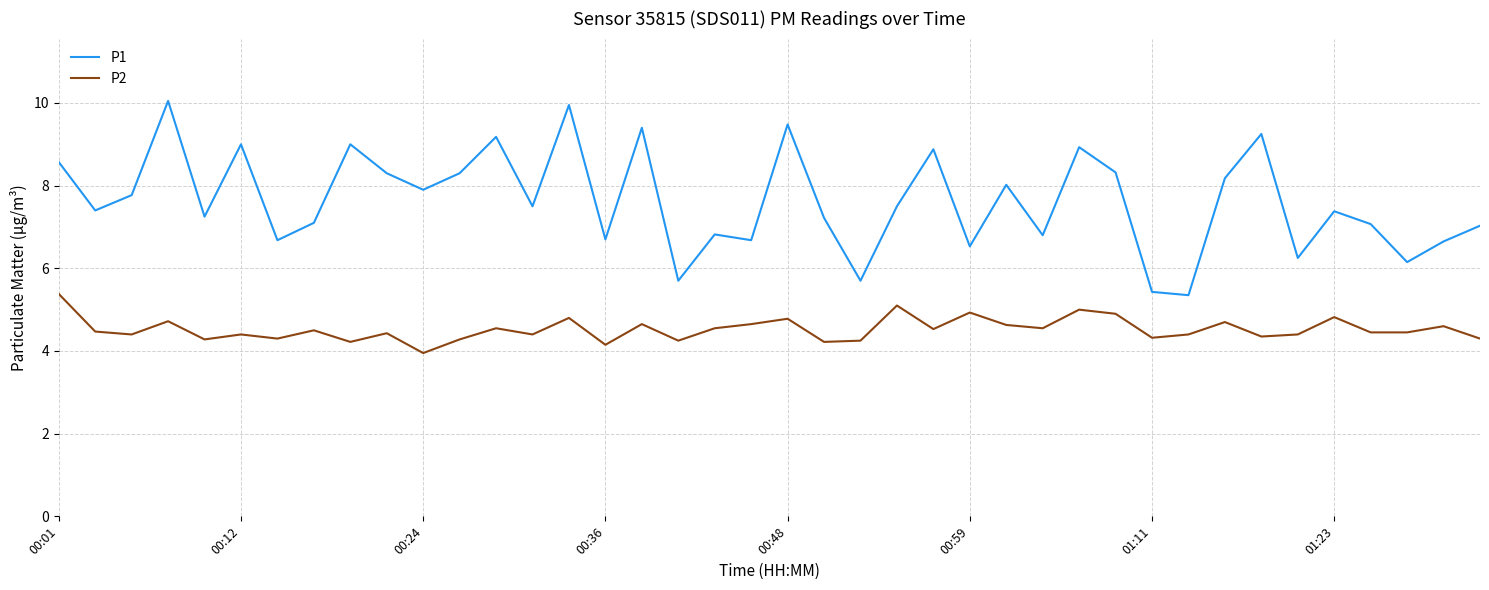

True or false: P2 and P1 intersect in this chart.

False